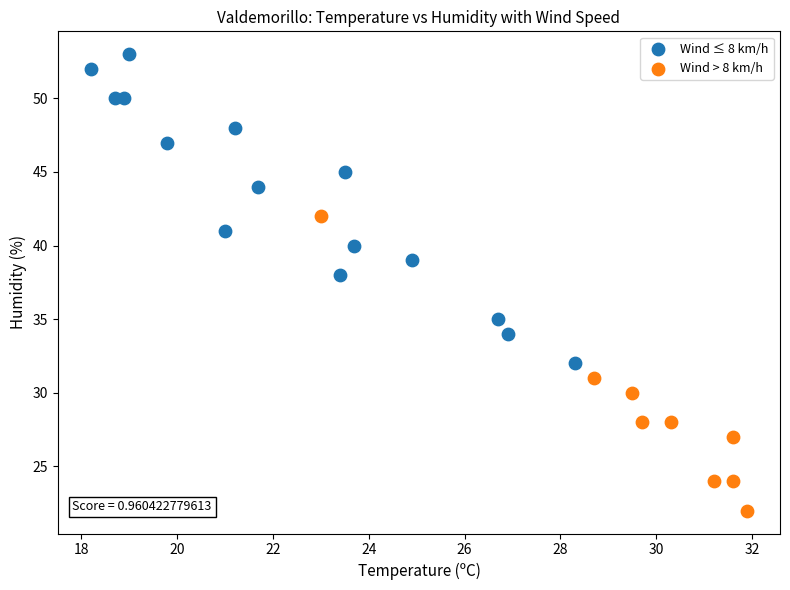

What are all the series names shown in the legend?

Wind ≤ 8 km/h, Wind > 8 km/h